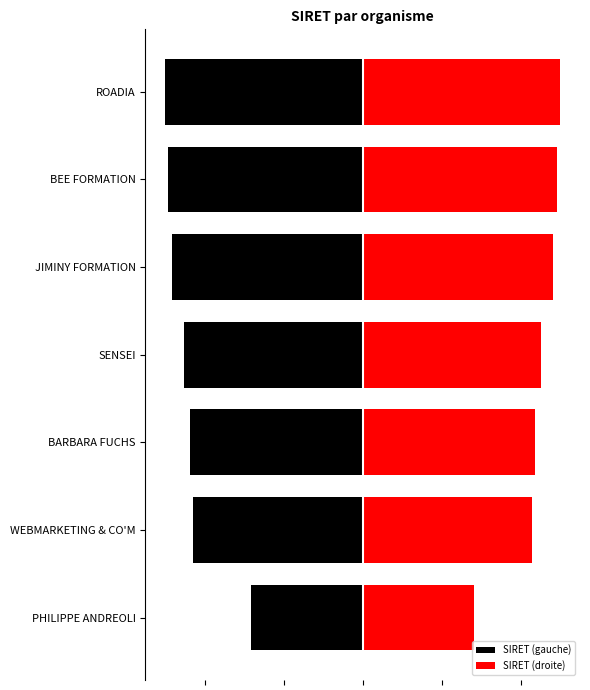

Which series changed the most between BARBARA FUCHS and SENSEI?

SIRET (gauche)